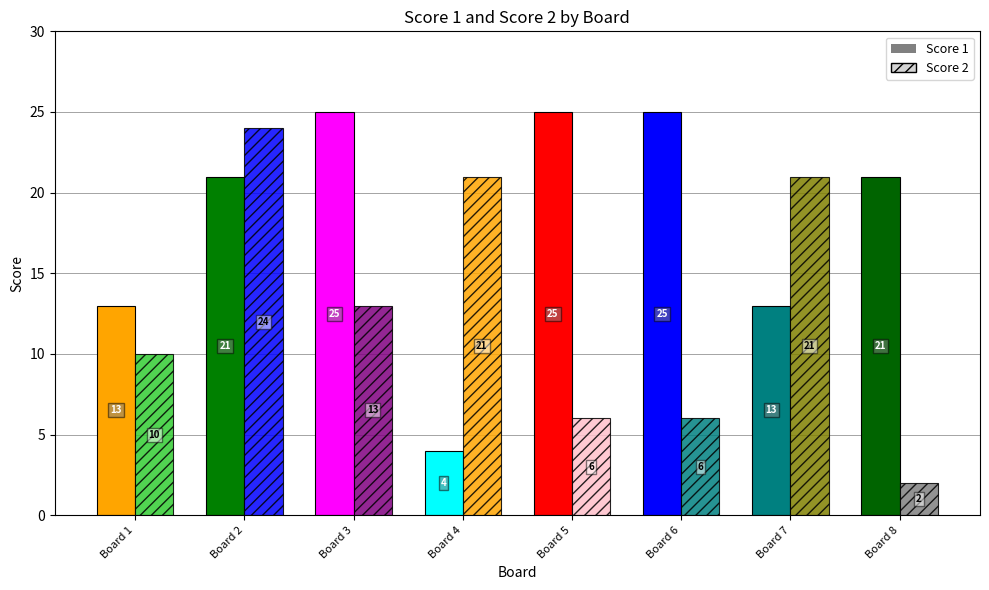

Reading right to left, what are all the values shown in this chart?

Score 1: 21	13	25	25	4	25	21	13
Score 2: 2	21	6	6	21	13	24	10